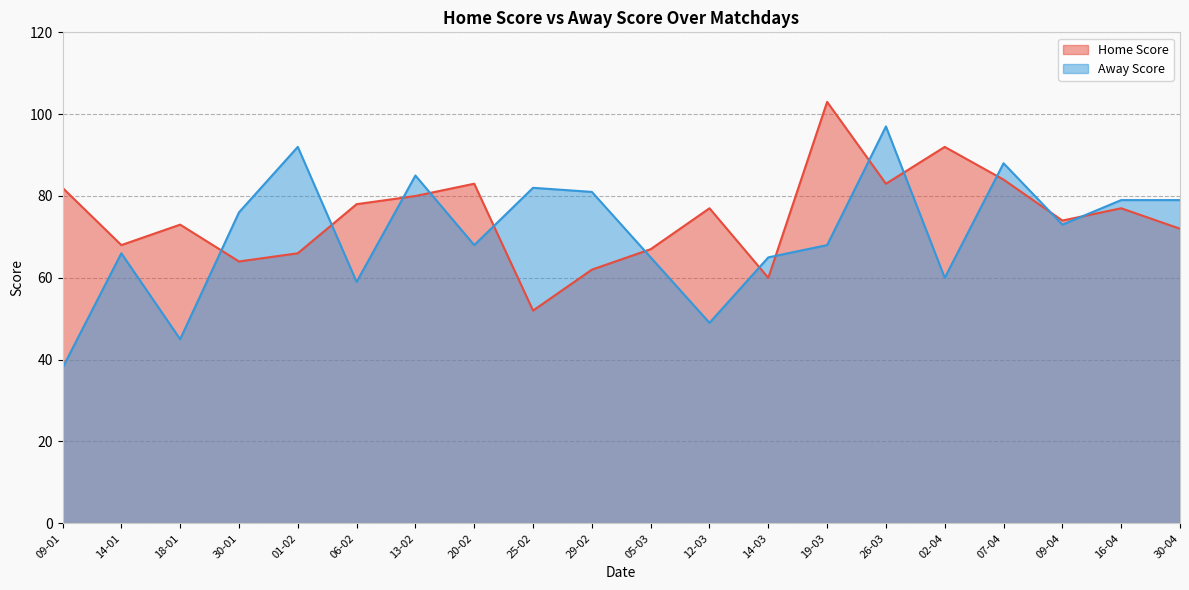

True or false: Home Score has a value of 96 at 18-01.

False